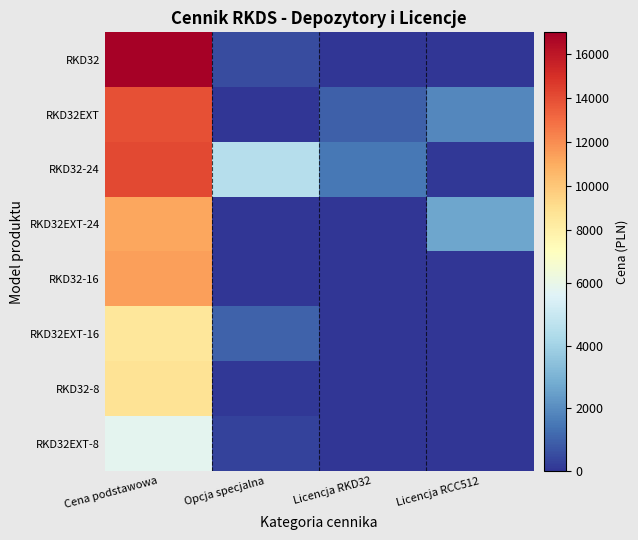

Which has a higher value, Licencja RCC512 or Opcja specjalna?

Opcja specjalna